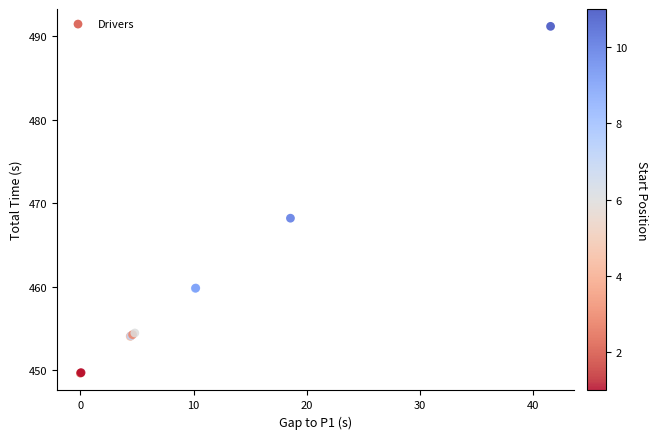

What Y value in the scatter plot is closest to 470?

468.2